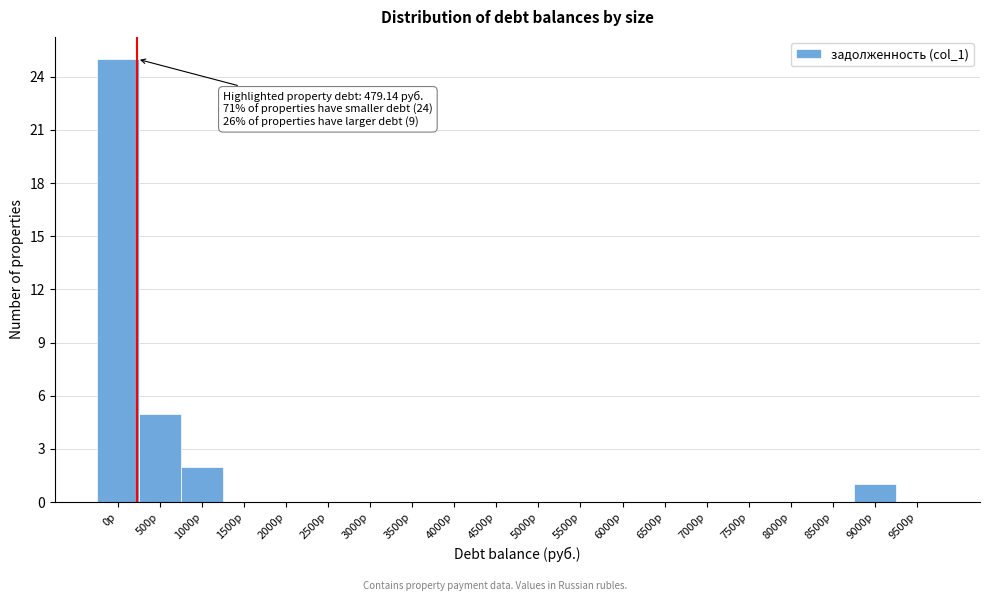

At which category does the chart reach its peak across all series?

0р